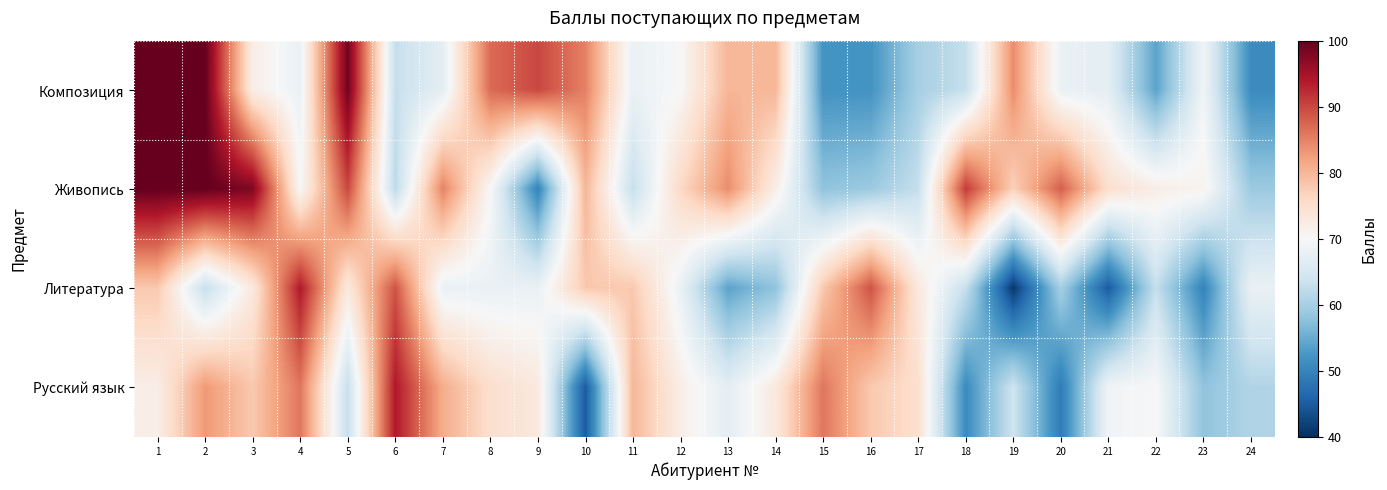

Reading left to right, what are all the values shown in this chart?

Композиция: 1=100	2=100	3=72	4=68	5=99	6=63	7=67	8=87	9=90	10=85	11=68	12=70	13=80	14=80	15=52	16=52	17=60	18=63	19=84	20=68	21=67	22=54	23=69	24=51
Живопись: 1=100	2=100	3=98	4=70	5=90	6=62	7=85	8=70	9=50	10=80	11=63	12=76	13=84	14=72	15=58	16=59	17=63	18=91	19=77	20=88	21=75	22=72	23=71	24=59
Литература: 1=78	2=63	3=73	4=94	5=73	6=89	7=68	8=68	9=68	10=78	11=78	12=68	13=54	14=58	15=78	16=89	17=73	18=63	19=41	20=60	21=45	22=63	23=50	24=68
Русский язык: 1=72	2=83	3=78	4=86	5=63	6=94	7=81	8=75	9=73	10=45	11=80	12=72	13=67	14=73	15=86	16=78	17=75	18=51	19=64	20=49	21=69	22=70	23=58	24=61